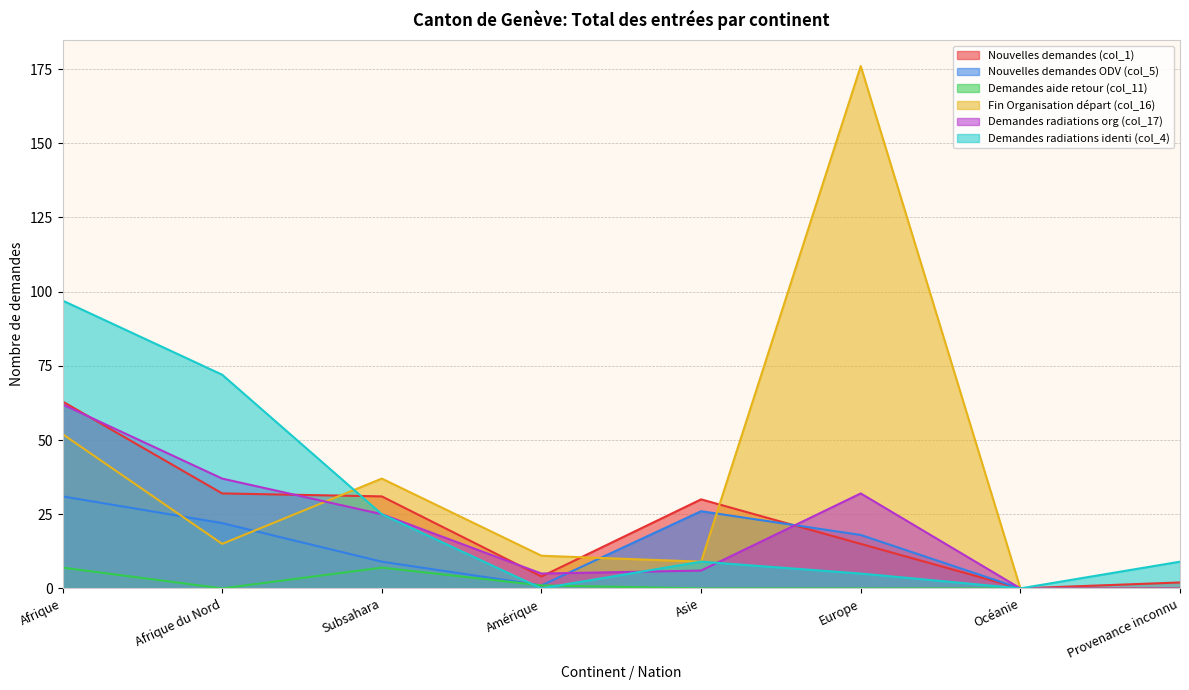

True or false: Demandes aide retour (col_11) and Nouvelles demandes (col_1) cross at least once.

False